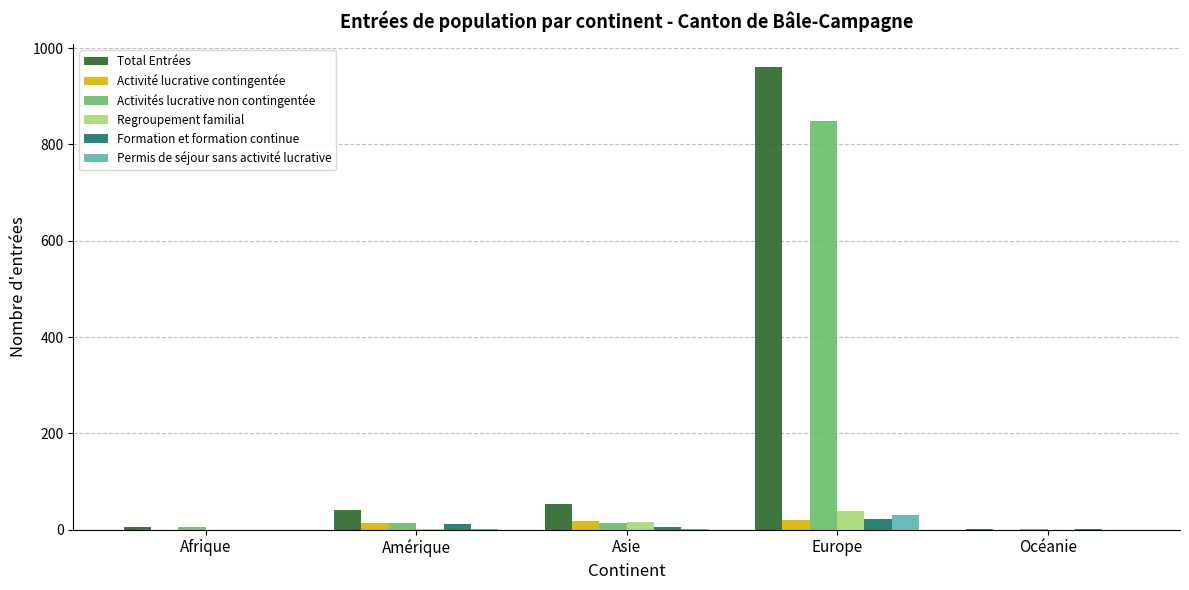

What is the average value of the Regroupement familial series?

11